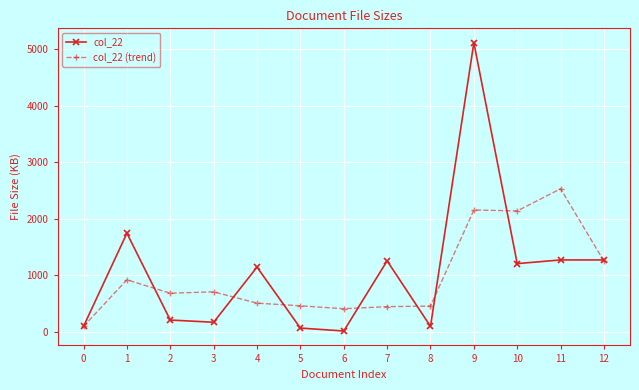

What is the maximum value shown in the chart?

5116.0